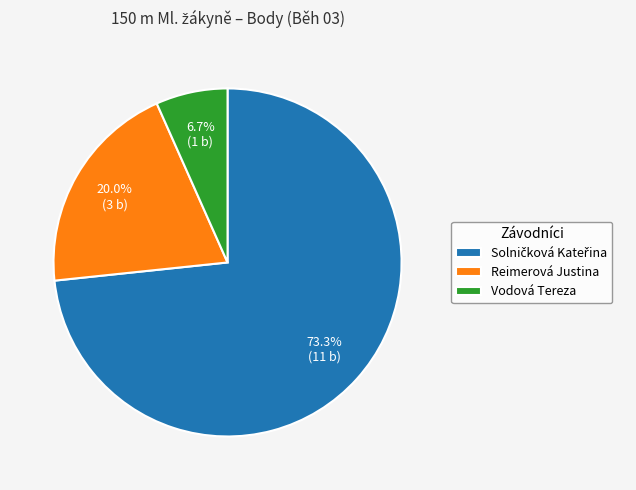

Does Reimerová Justina represent more than half of the total?

No